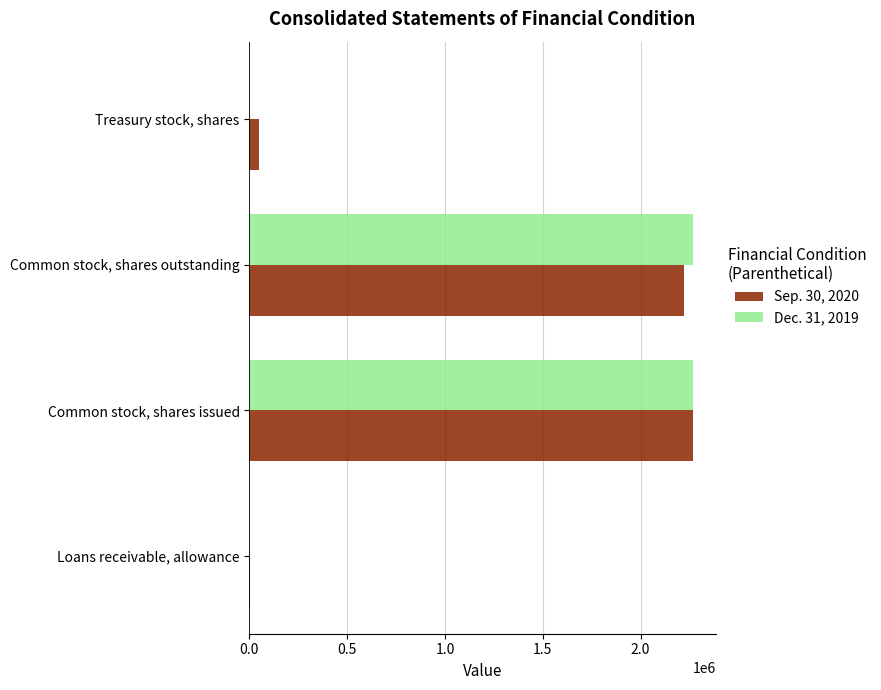

What is the total value across all series at Common stock, shares issued?

4539850